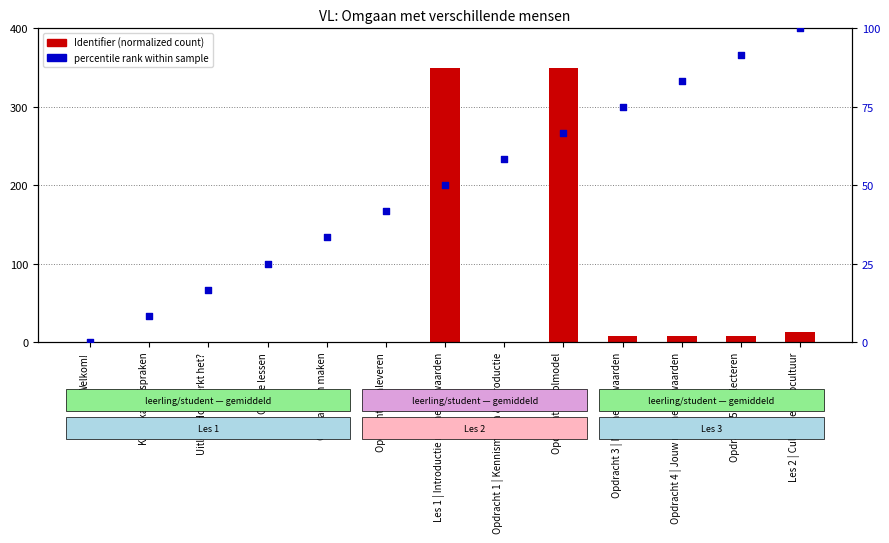

What is the total value across all series at Online lessen?

25.1